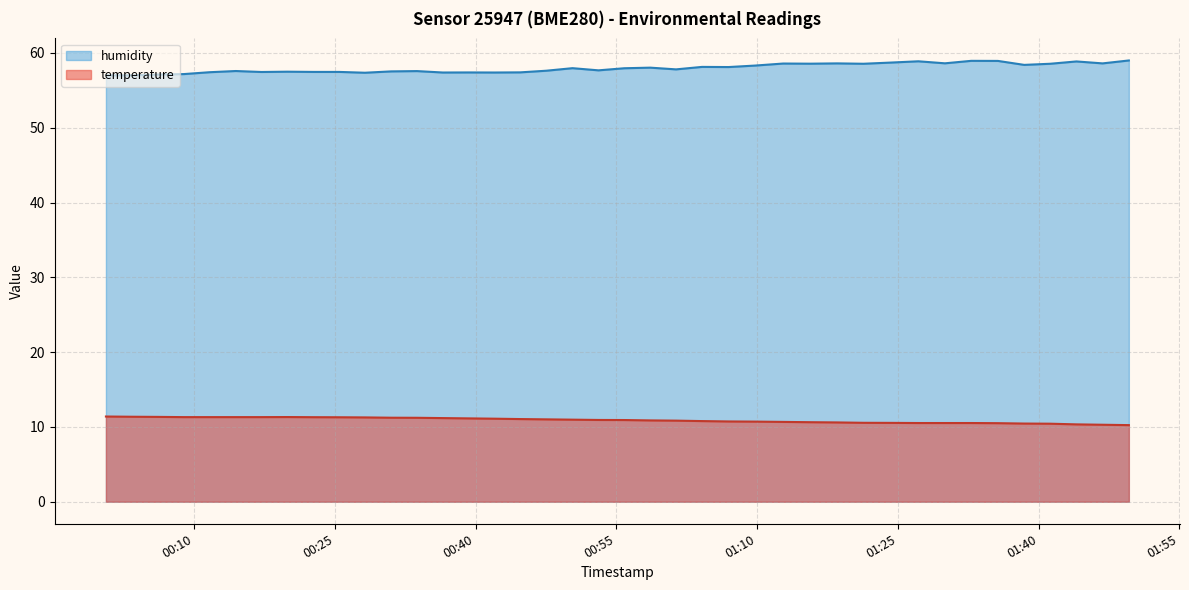

True or false: temperature and humidity cross at least once.

False